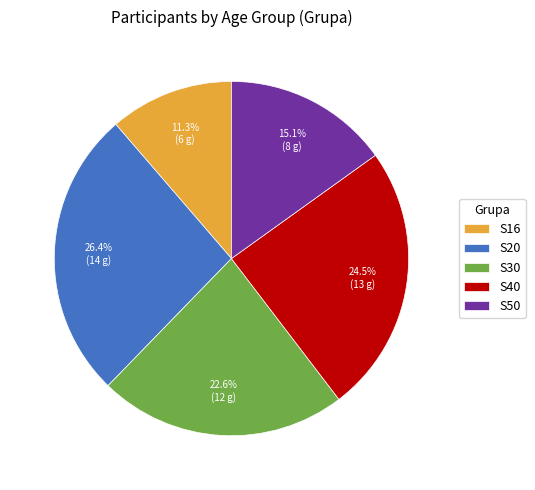

To the nearest percent, what percentage of the pie is S30?

23%